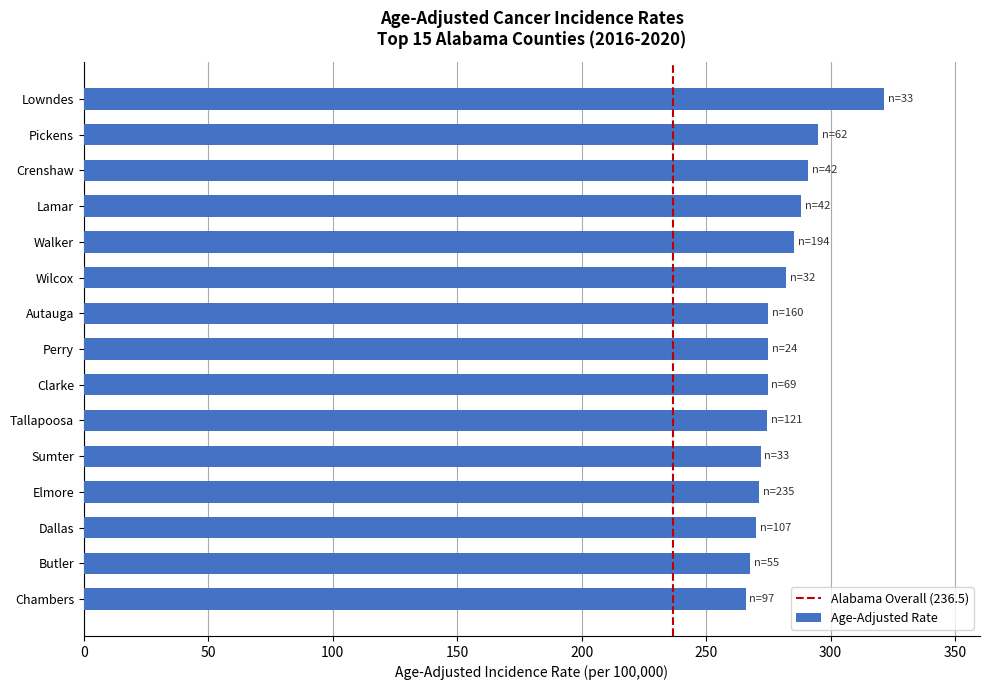

How many distinct data groups are displayed?

1